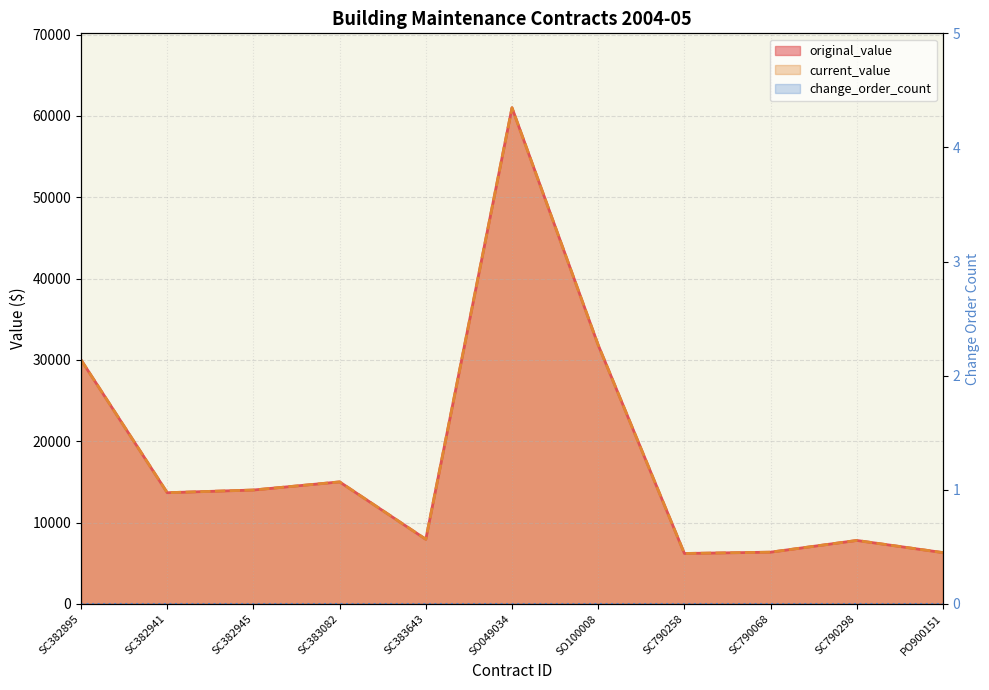

The current_value series shows 6198.0 at SC790258. True or false?

True